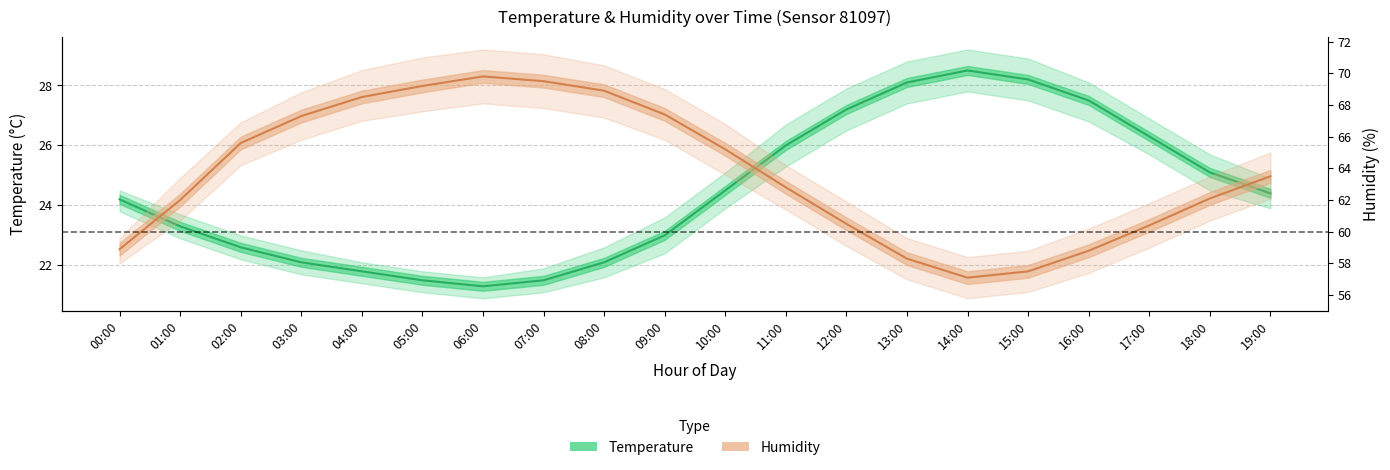

Rank the series by their maximum value, from highest to lowest.

Humidity (%), Temperature (°C)